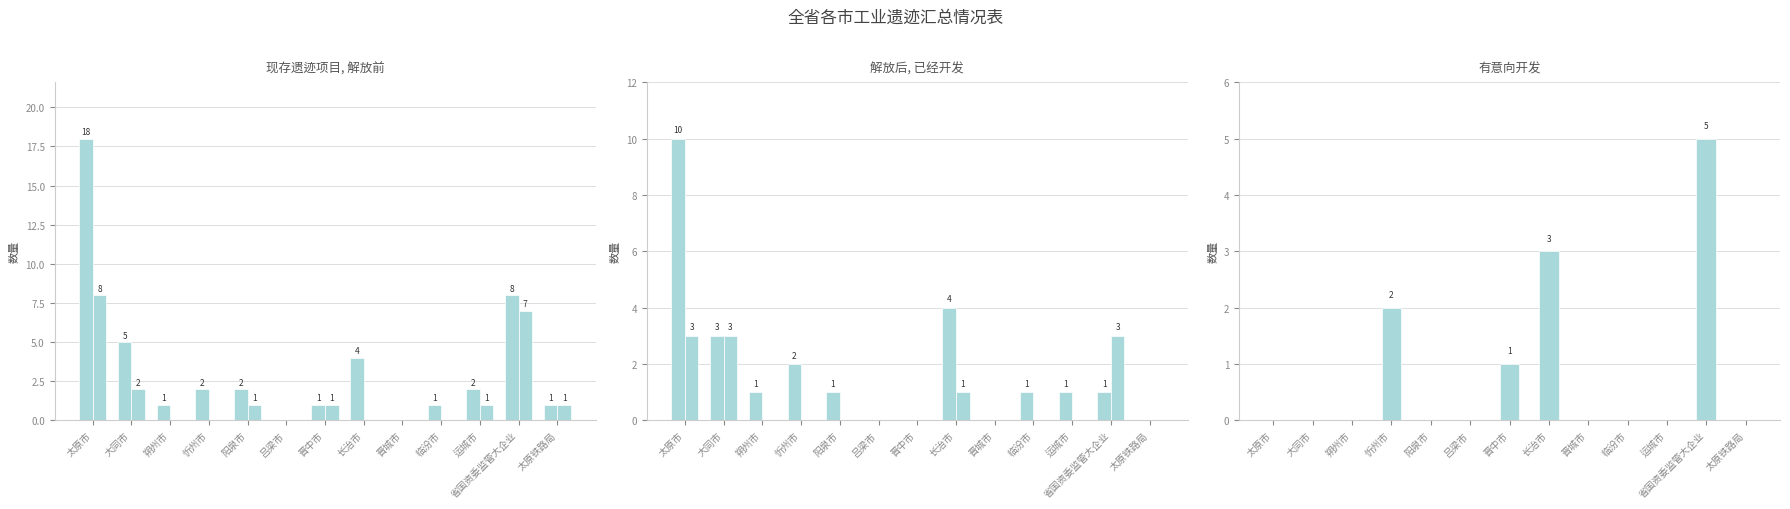

At 朔州市, list the series in order from smallest to largest.

解放前, 已经开发, 有意向开发, 现存遗迹项目, 解放后